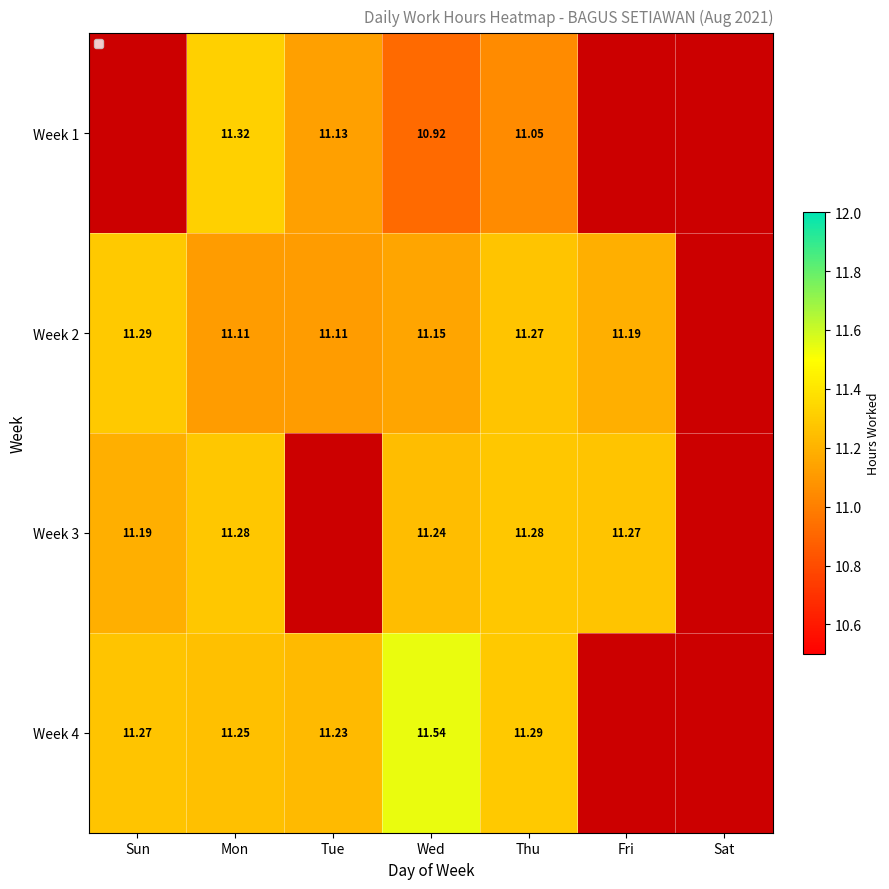

Is it true that Week 1 equals 11.1 at Tue?

True